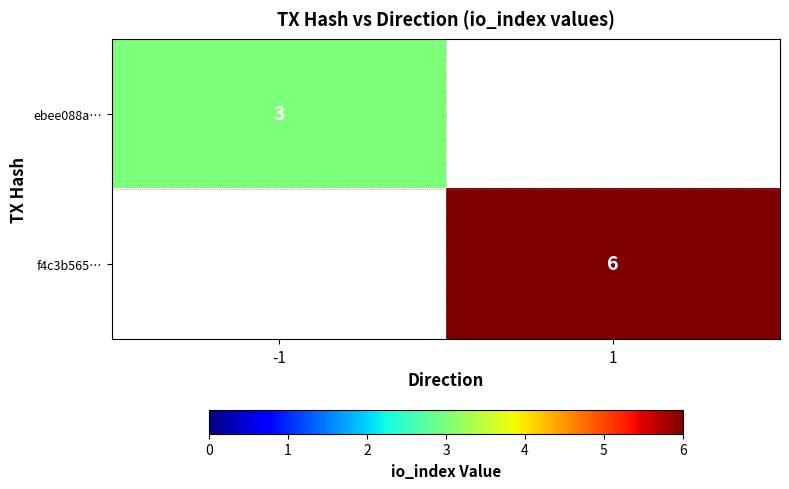

What is the maximum value shown in the chart?

6.0